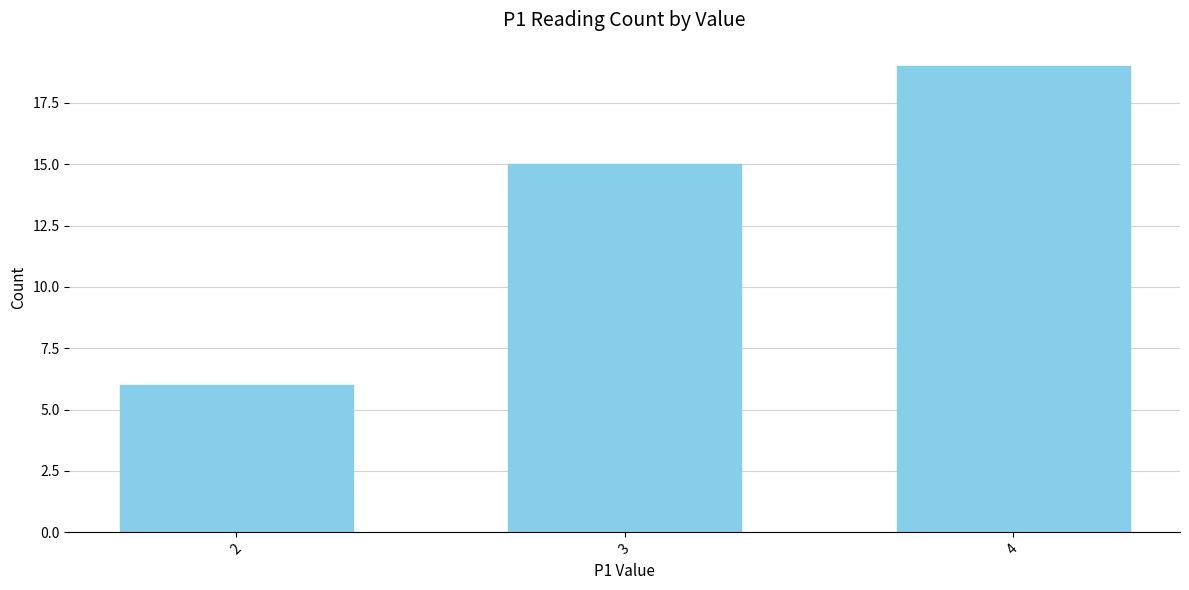

Reading left to right, extract all data points from this chart.

2=6	3=15	4=19